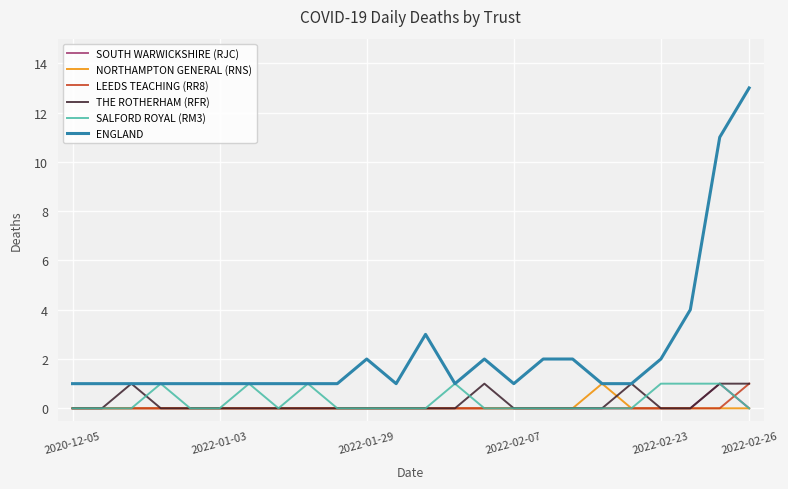

Which series has the largest total across all categories?

ENGLAND